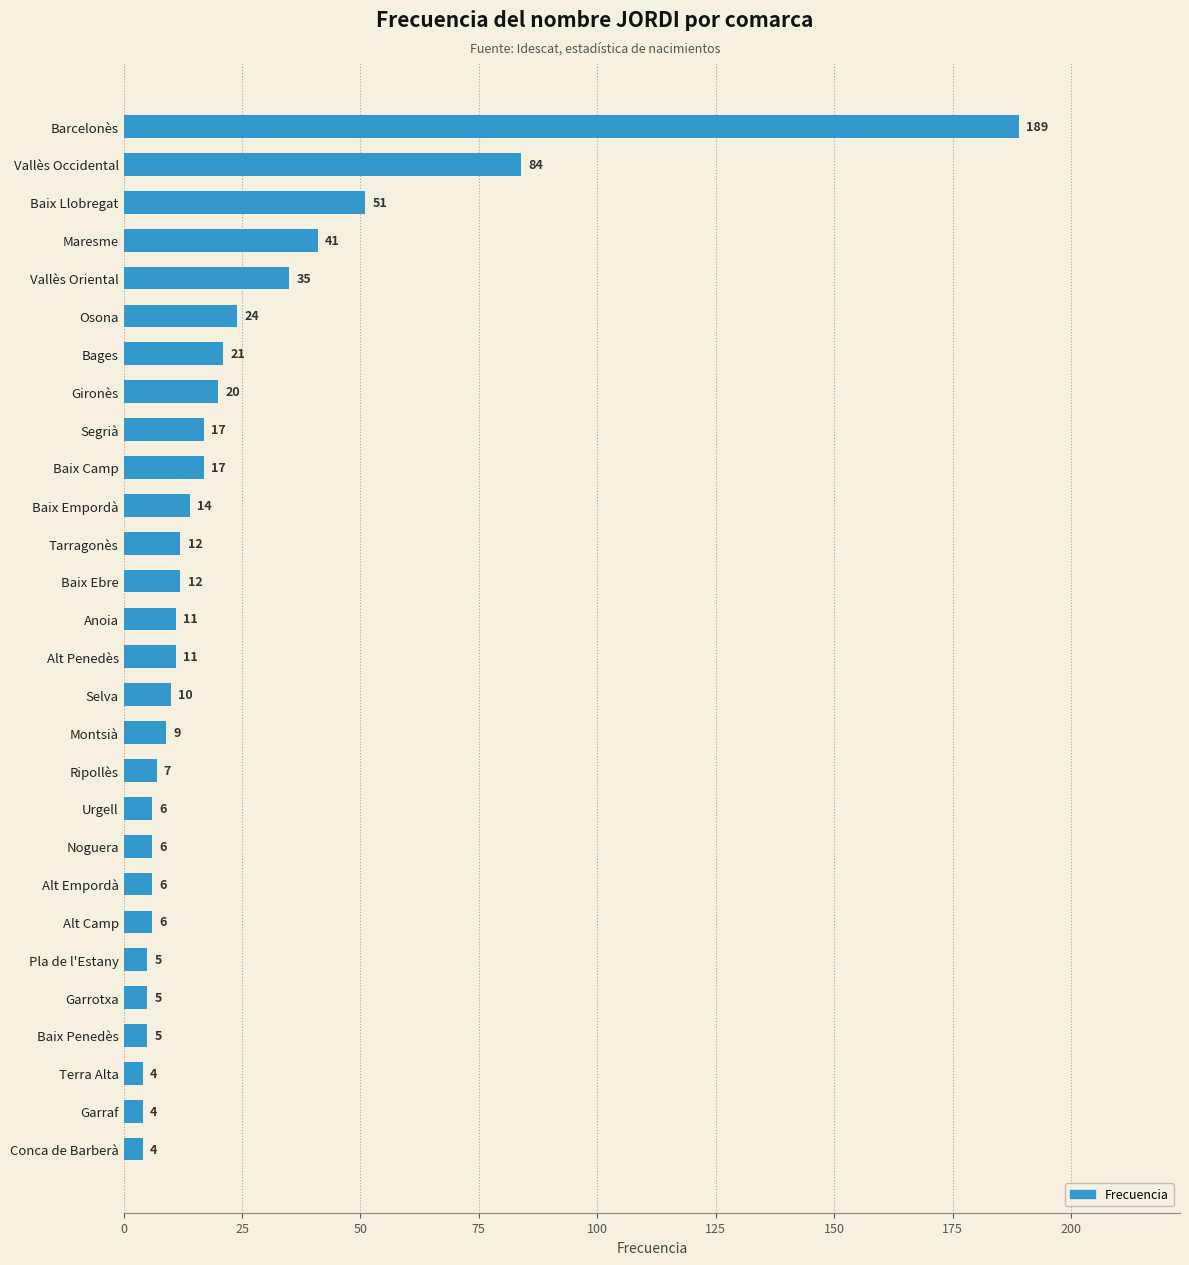

Approximately how many times larger is the value at Selva compared to Garrotxa?

2.0